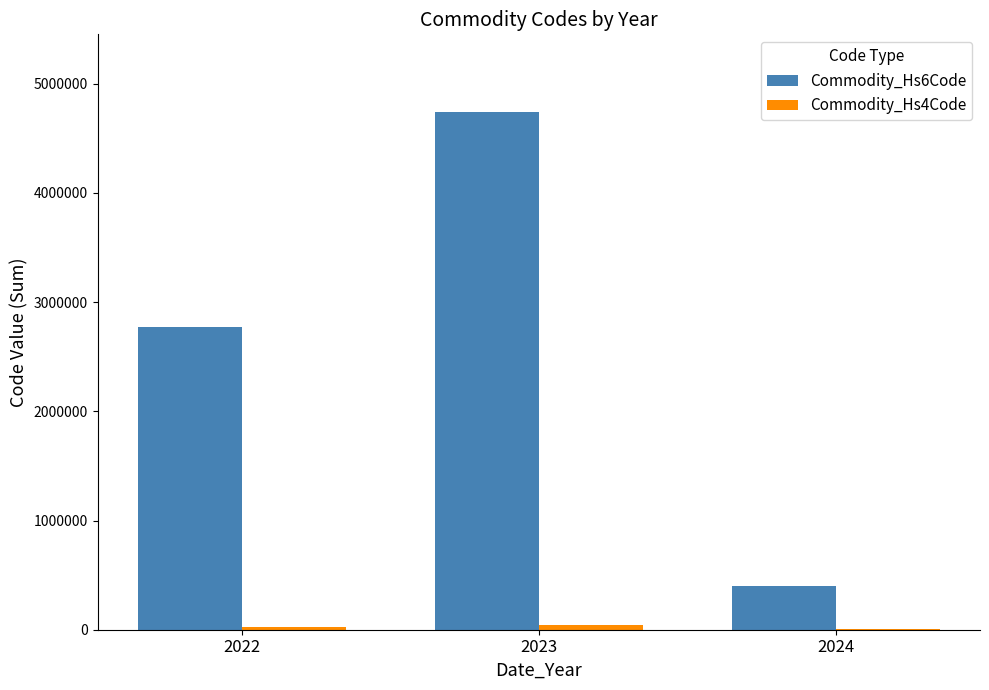

Count the Commodity_Hs6Code values in the range 401290 to 4741430.

3